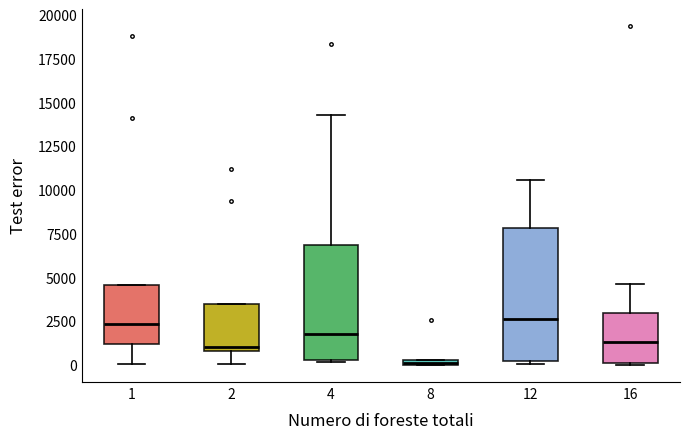

Which box is the tallest, from its lower edge to its upper edge?

12